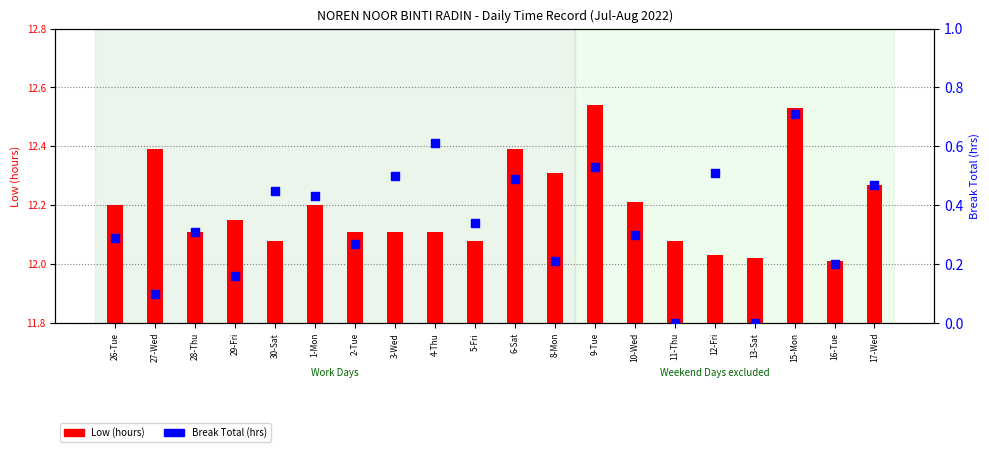

What are all the series names shown in the legend?

Low (hours), Break Total (hrs)